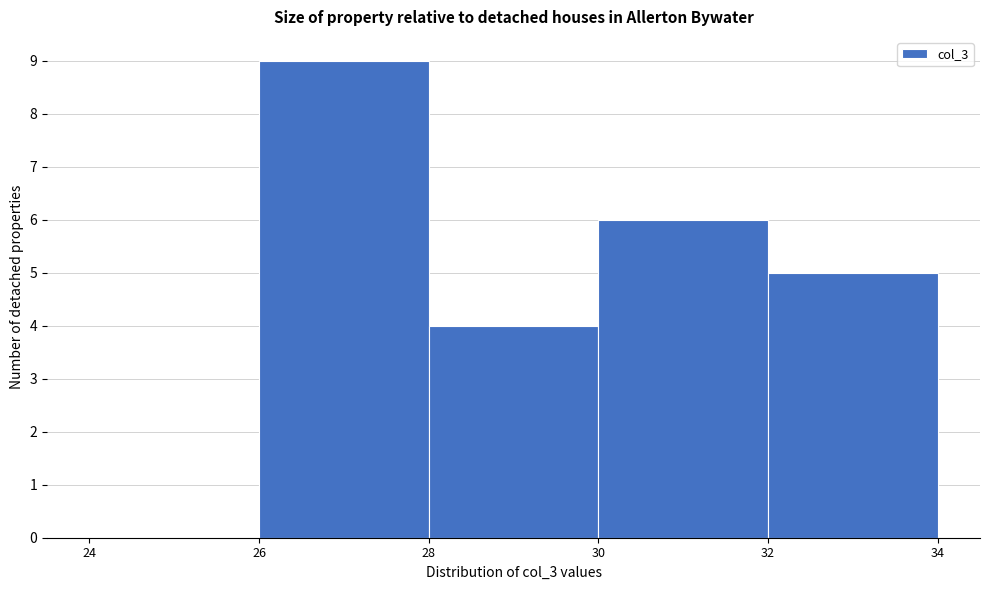

Reading left to right, transcribe this chart: for each bar, give the range it covers on the x-axis and its height. The values are not printed on the chart, so give them approximately, as read against the axis.

24 to 26: 0
26 to 28: 9
28 to 30: 4
30 to 32: 6
32 to 34: 5